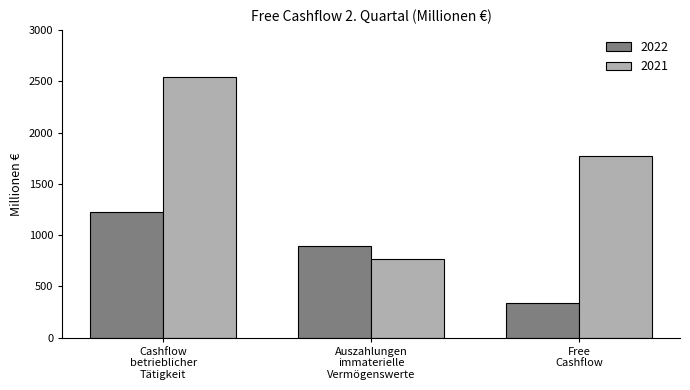

What is the highest value of the 2022 series?

1228